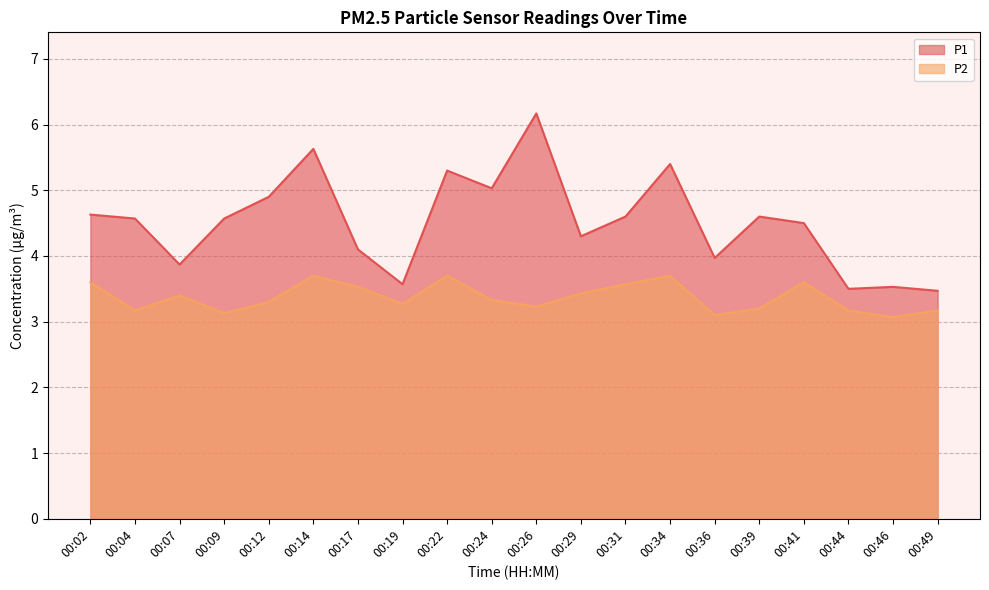

What is the value of the P1 point at the 10th from the left?

5.0